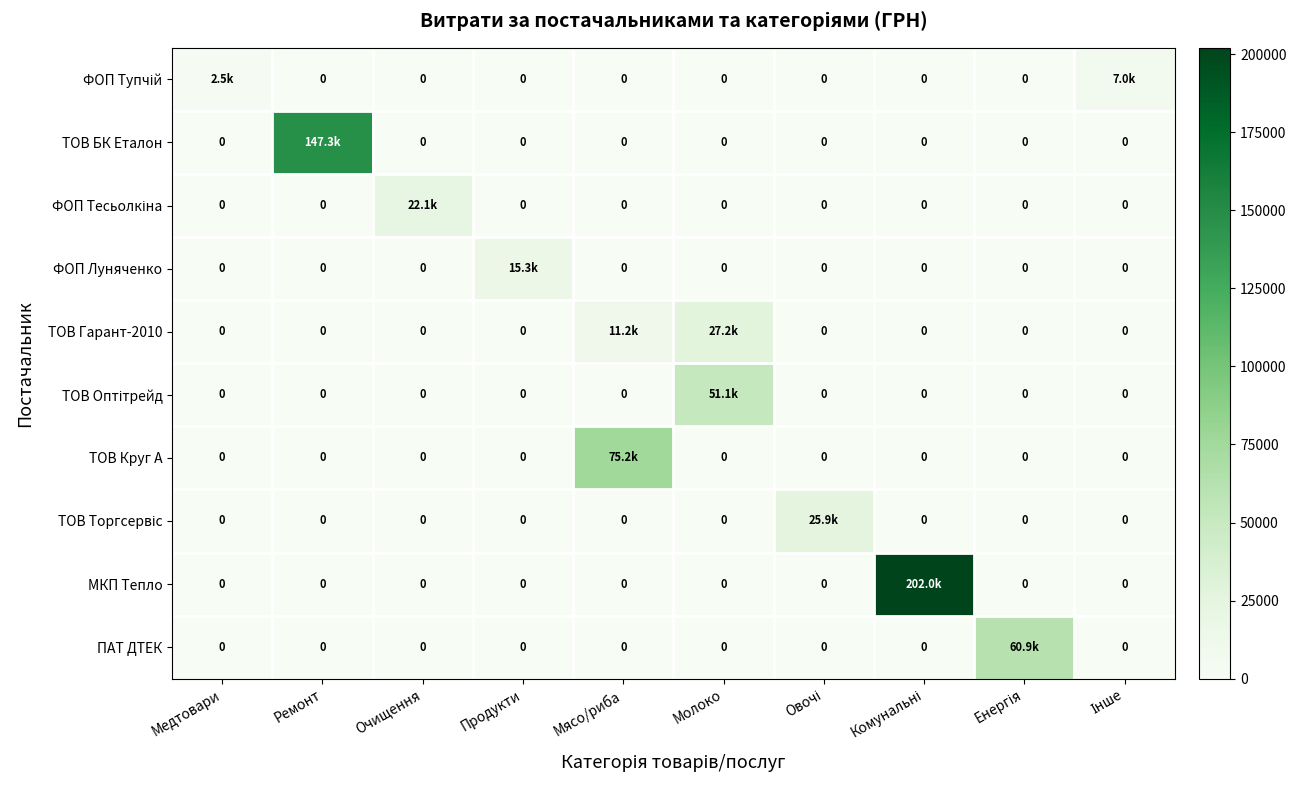

What is the total value across all series at Мясо/риба?

86481.8